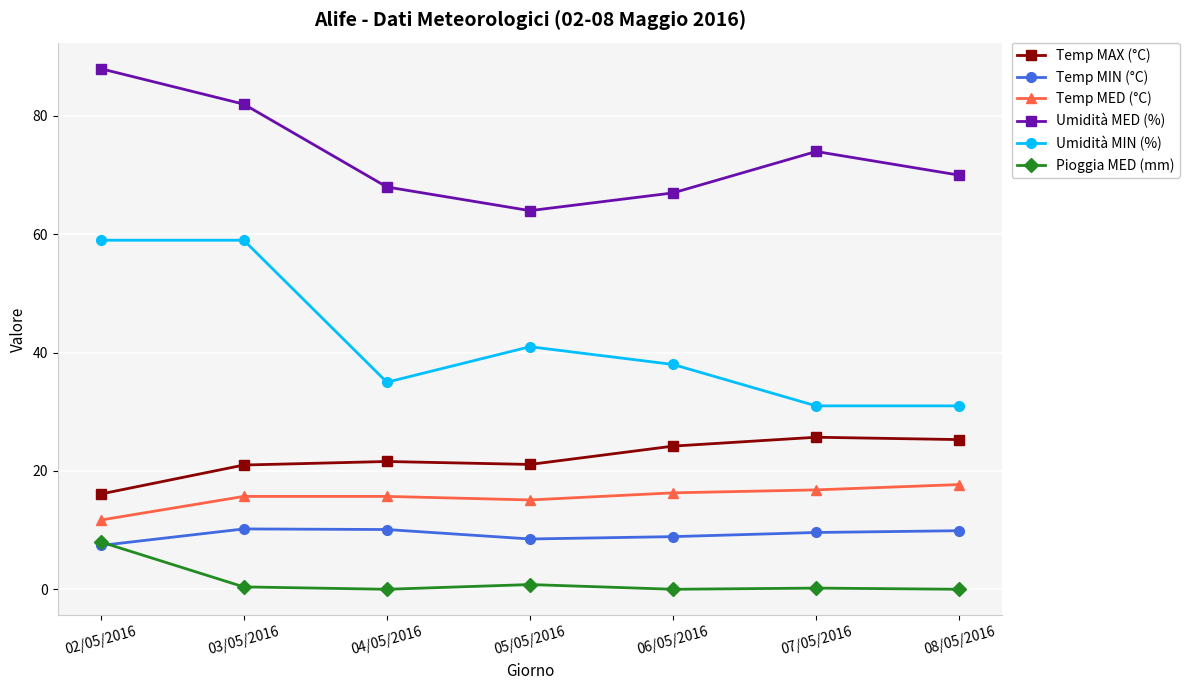

What is the total value across all series at 06/05/2016?

154.4